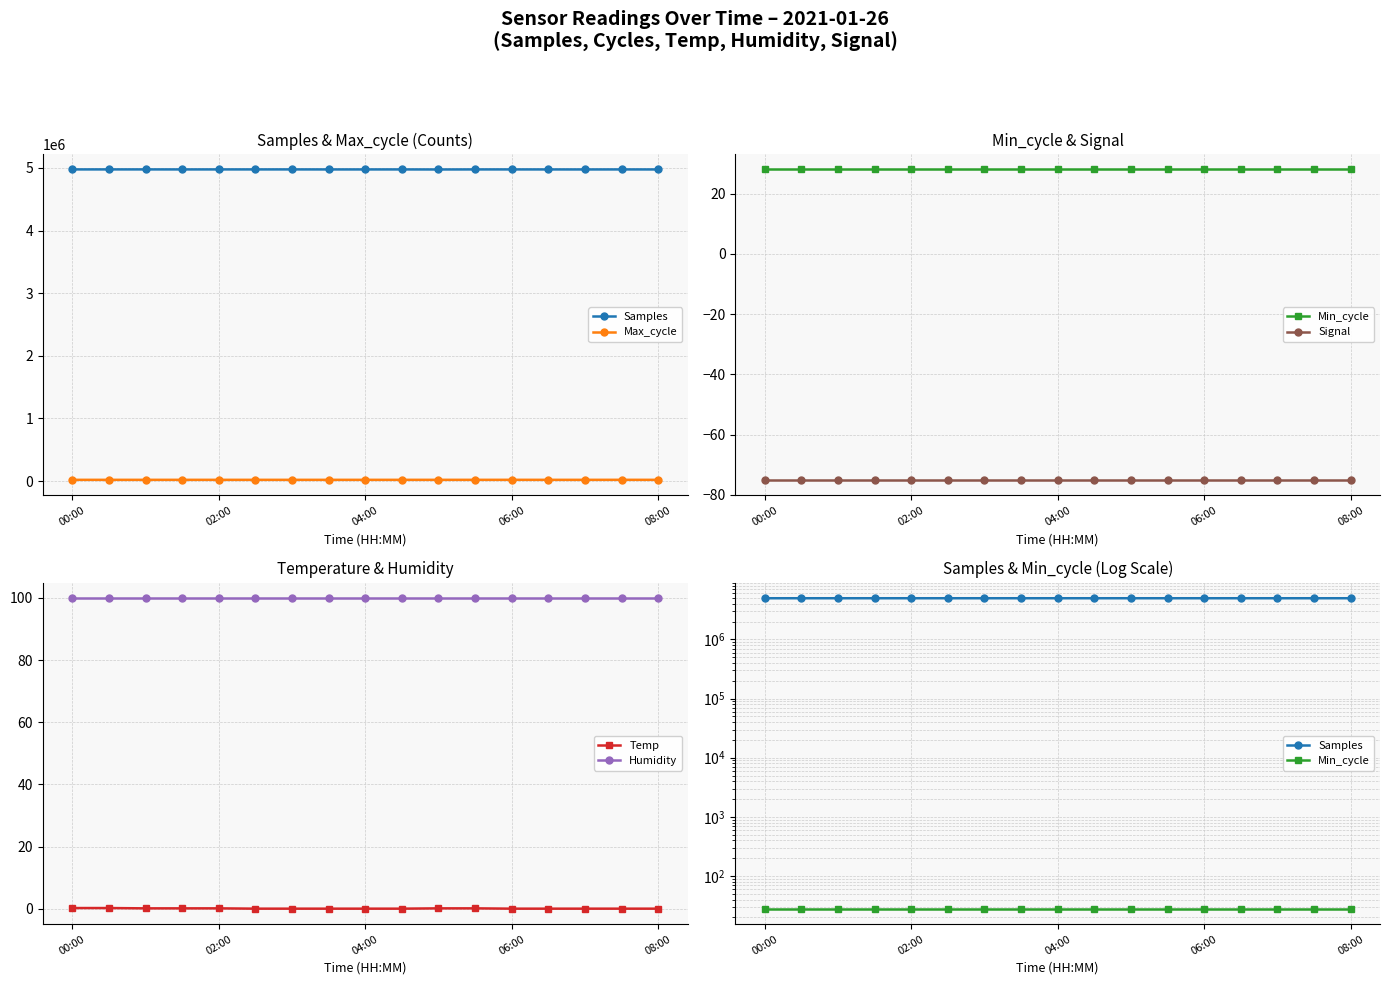

True or false: Humidity and Temp cross at least once.

False